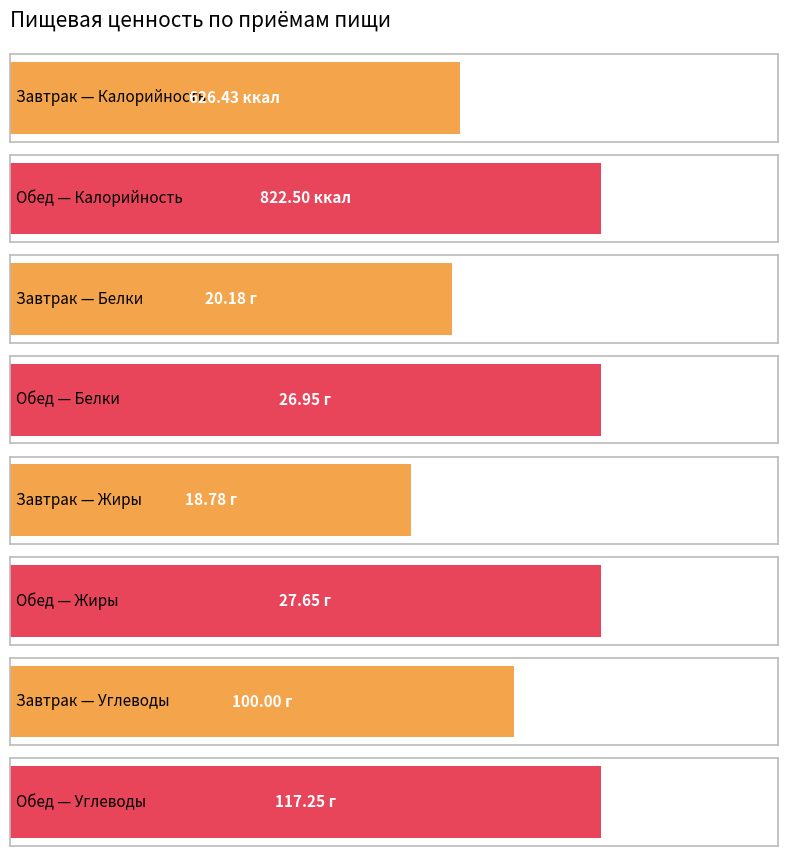

The value of Калорийность at Завтрак is 626.4. True or false?

True